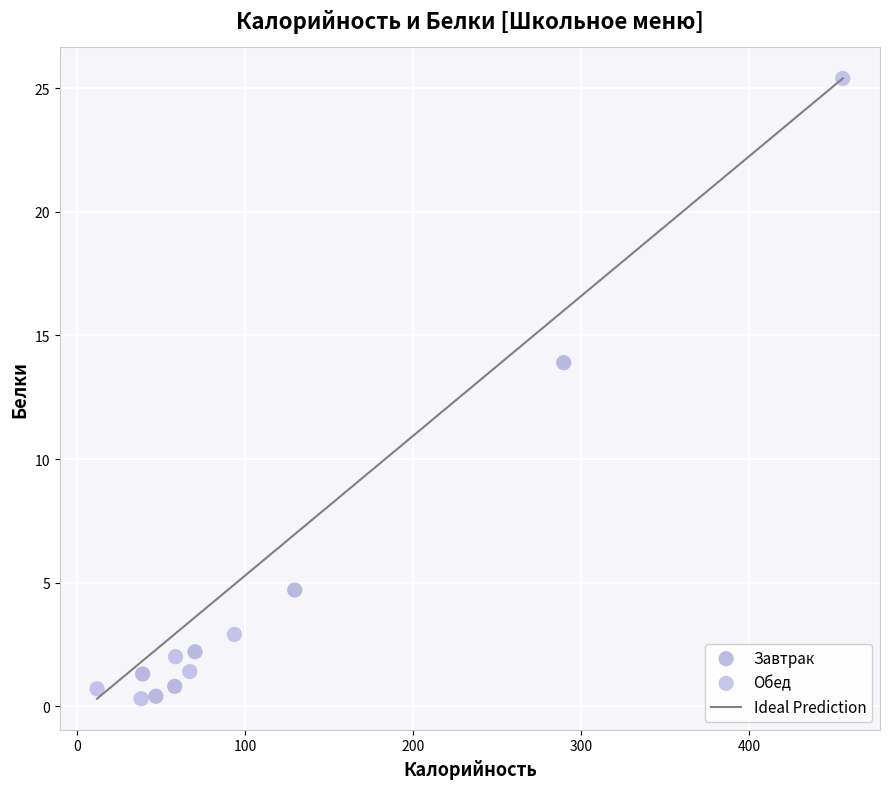

Which series reaches the maximum Y coordinate?

Обед